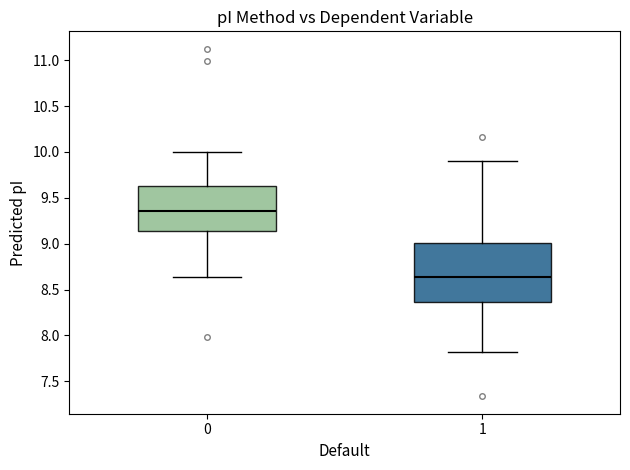

Reading left to right, read every box against the y-axis: the position of its median line, the range the box covers, and the ends of its whiskers. The values are not printed on the chart, so give them approximately, as read against the axis.

0: median 9.35, box 9.15 to 9.65, whiskers 8.65 to 10.00
1: median 8.65, box 8.35 to 9.00, whiskers 7.80 to 9.90